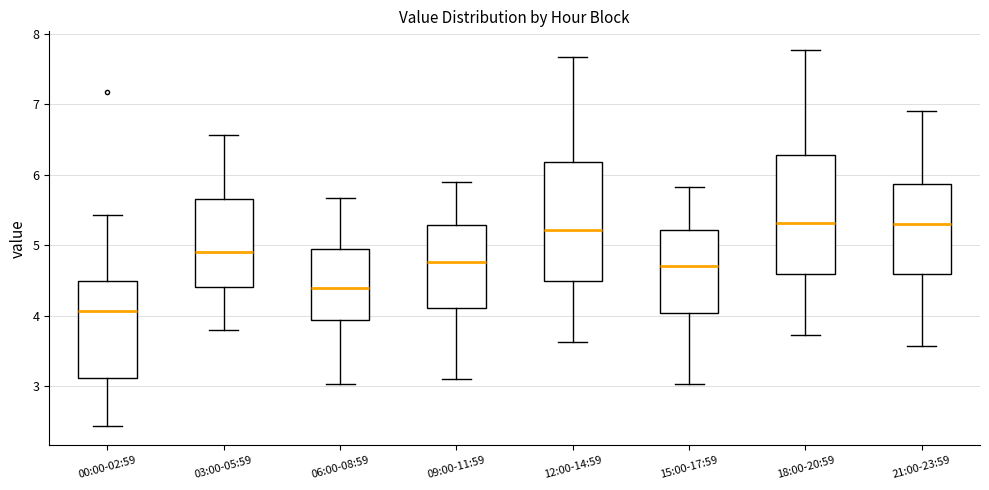

Reading left to right, read every box against the y-axis: the position of its median line, the range the box covers, and the ends of its whiskers. The values are not printed on the chart, so give them approximately, as read against the axis.

00:00-02:59: median 4.1, box 3.1 to 4.5, whiskers 2.4 to 5.4
03:00-05:59: median 4.9, box 4.4 to 5.7, whiskers 3.8 to 6.6
06:00-08:59: median 4.4, box 3.9 to 5.0, whiskers 3.0 to 5.7
09:00-11:59: median 4.8, box 4.1 to 5.3, whiskers 3.1 to 5.9
12:00-14:59: median 5.2, box 4.5 to 6.2, whiskers 3.6 to 7.7
15:00-17:59: median 4.7, box 4.0 to 5.2, whiskers 3.0 to 5.8
18:00-20:59: median 5.3, box 4.6 to 6.3, whiskers 3.7 to 7.8
21:00-23:59: median 5.3, box 4.6 to 5.9, whiskers 3.6 to 6.9